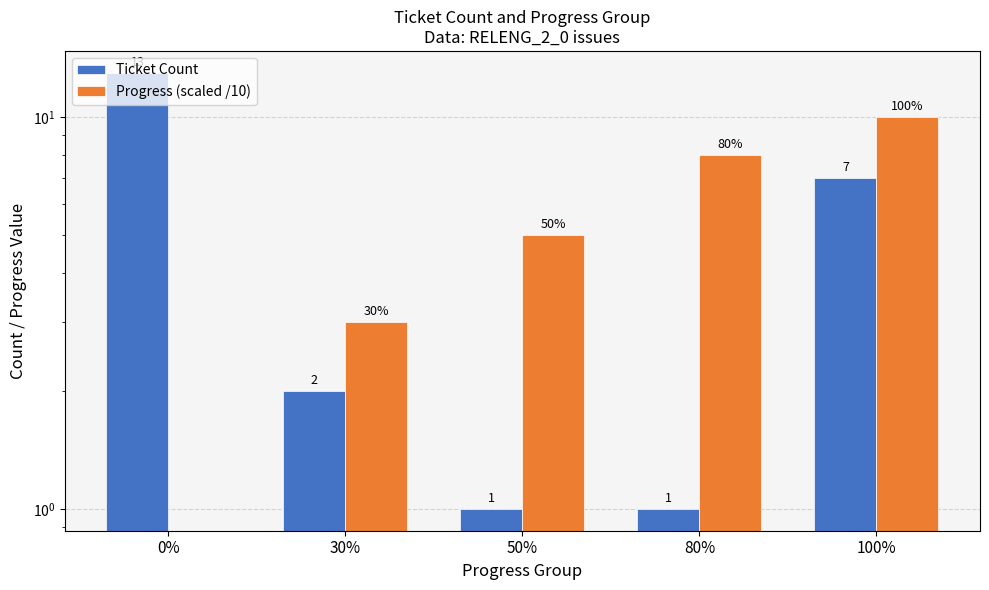

What is the difference between the maximum and second lowest values in the Progress (scaled /10) series?

7